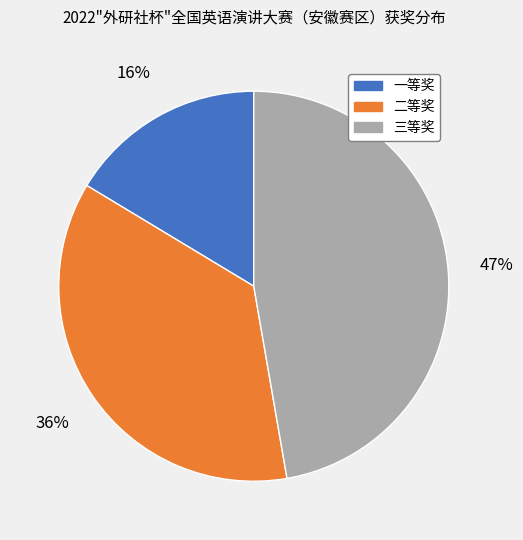

Combined, do 二等奖 and 一等奖 account for over 50%?

Yes